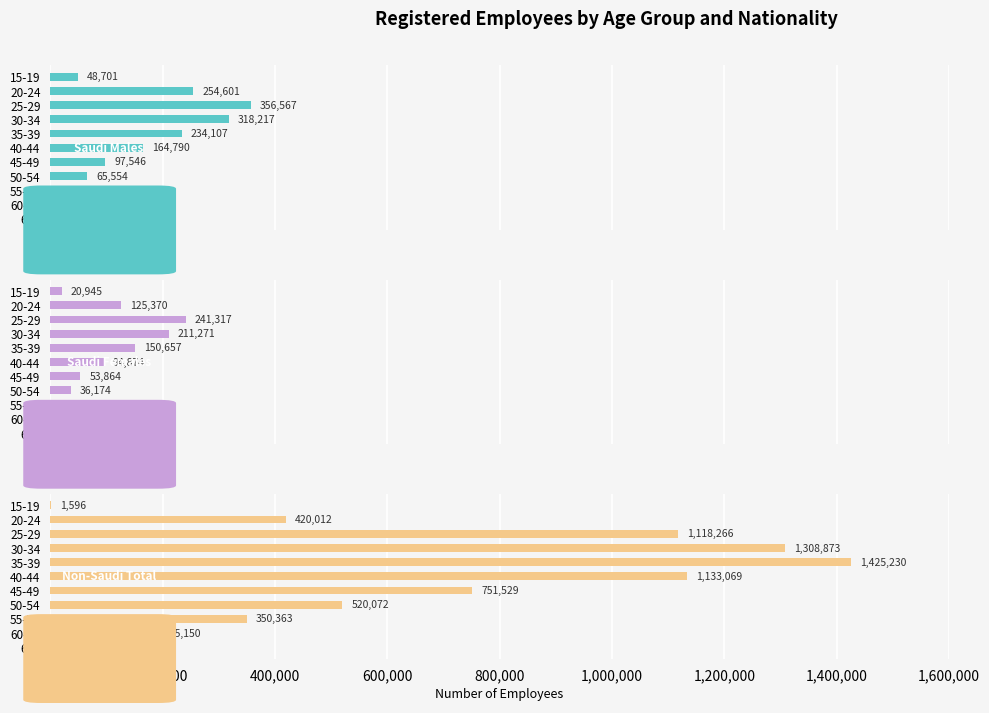

What is the value of the Non-Saudi Total bar at the 10th from the left?

185150